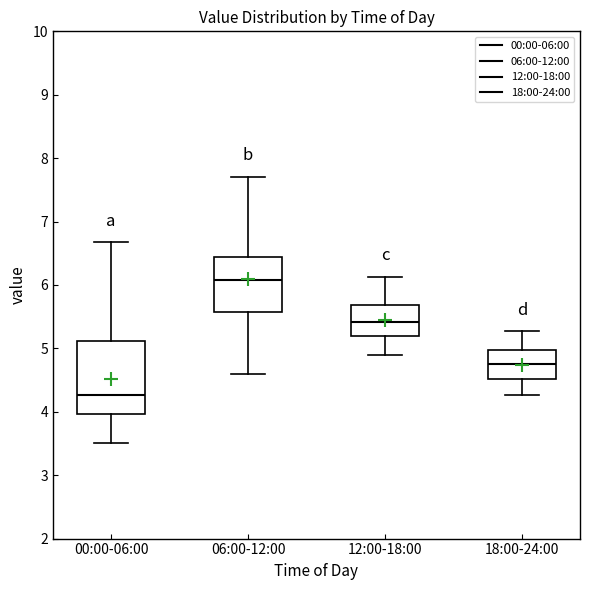

Which box's median line is the lowest?

00:00-06:00